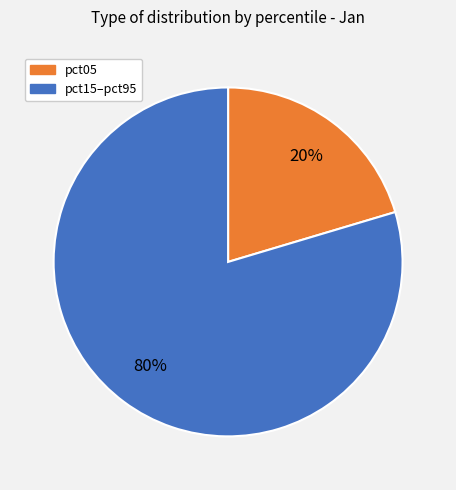

Is there any slice that represents more than half of the pie?

Yes